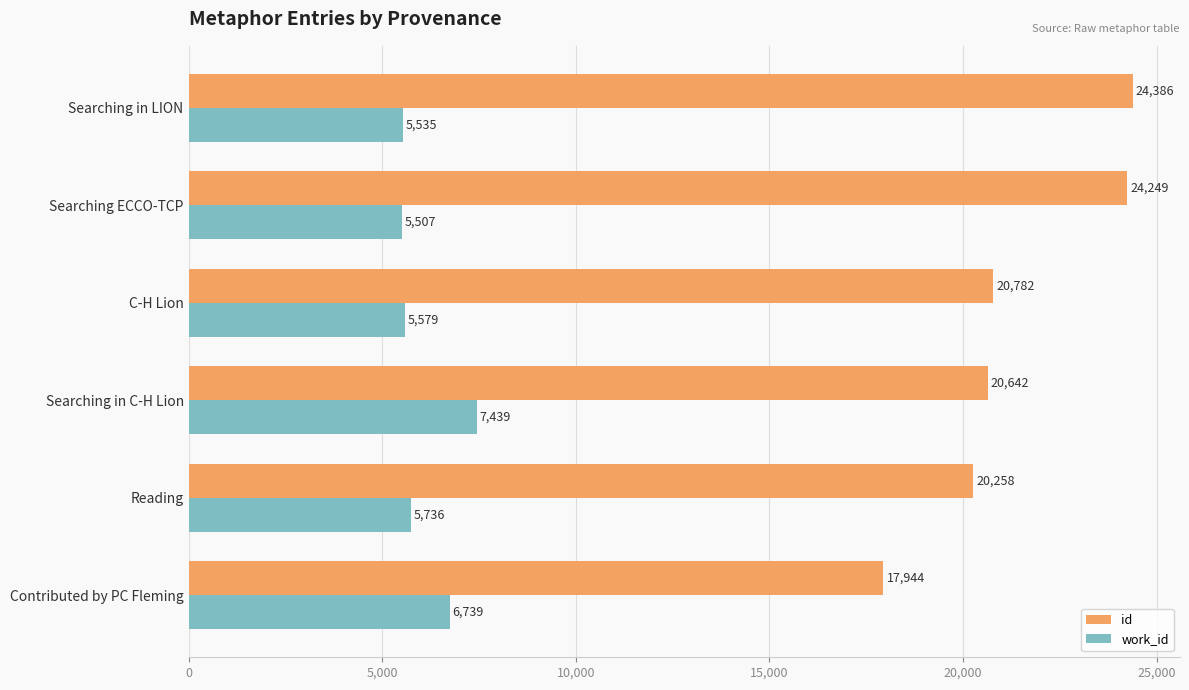

What is the sum of all id values?

128261